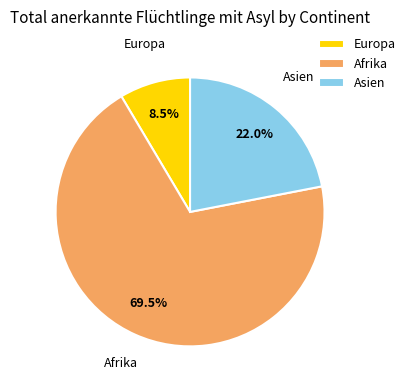

To the nearest percent, what percentage of the pie is Asien?

22%